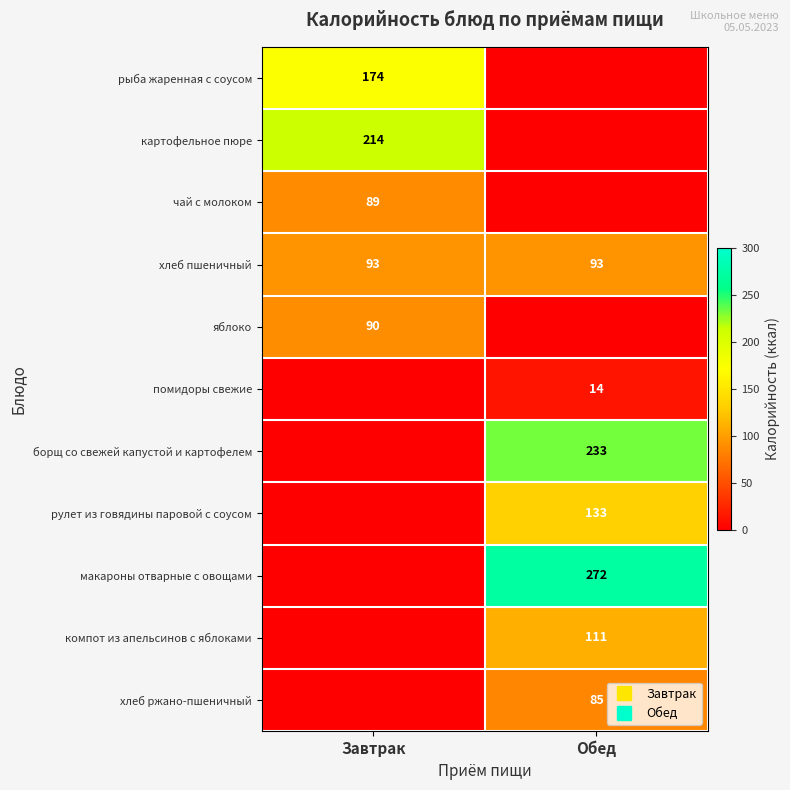

Is it true that макароны отварные с овощами equals 0 at Завтрак?

True